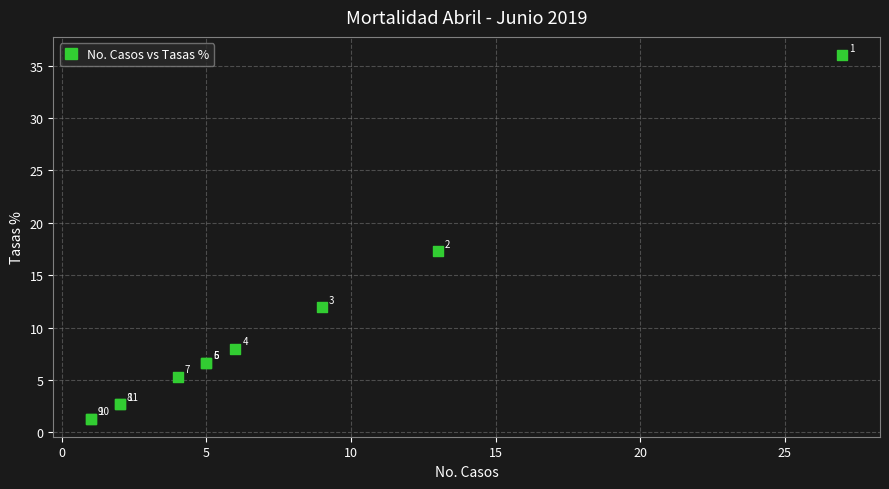

What Y value in the scatter plot is closest to 18?

17.3